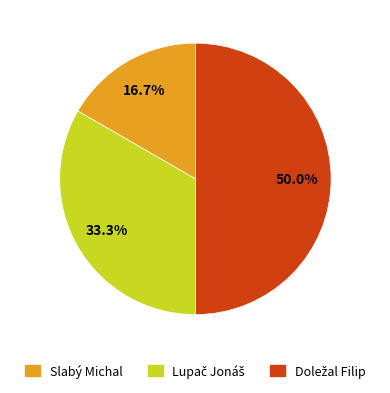

Which category has the smallest portion of the pie?

Slabý Michal